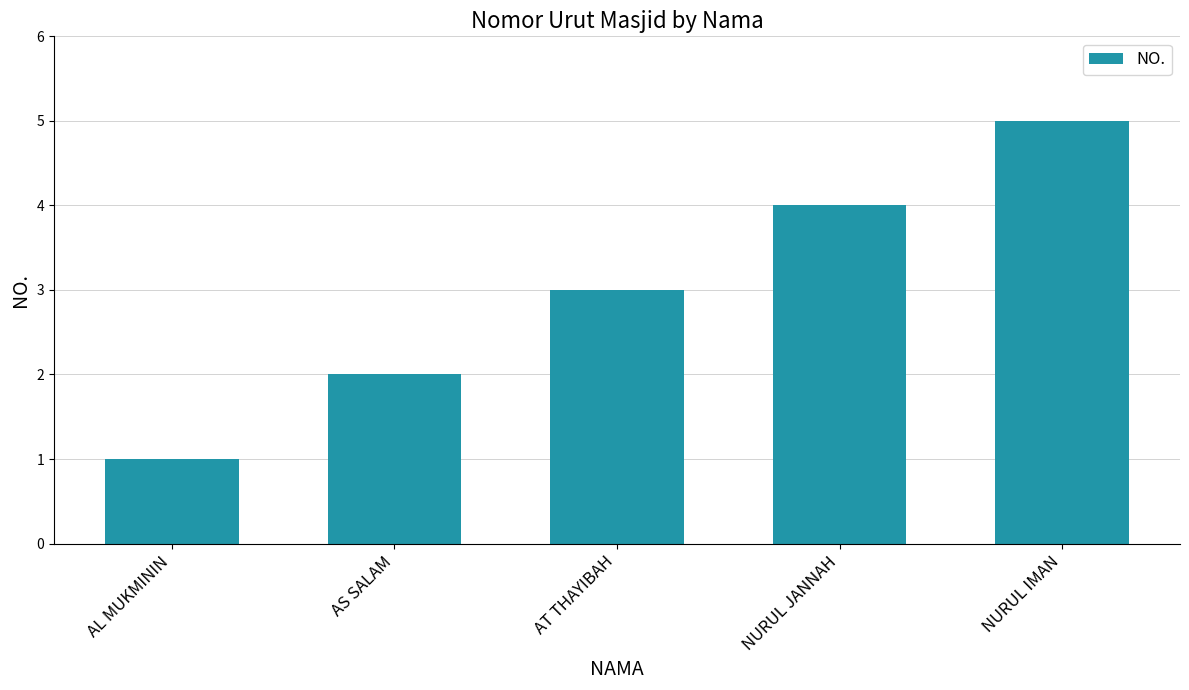

Reading left to right, what are all the values shown in this chart?

AL MUKMININ=1	AS SALAM=2	AT THAYIBAH=3	NURUL JANNAH=4	NURUL IMAN=5